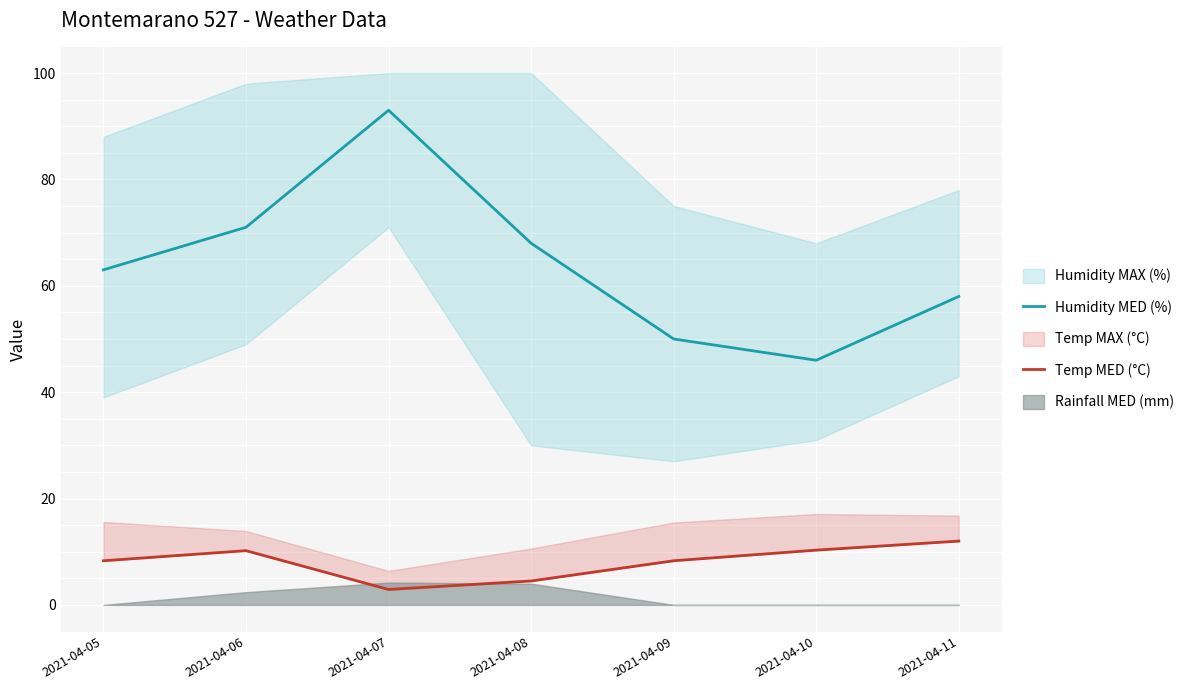

Between 2021-04-07 and 2021-04-08, which series saw the biggest shift?

Humidity MED (%)